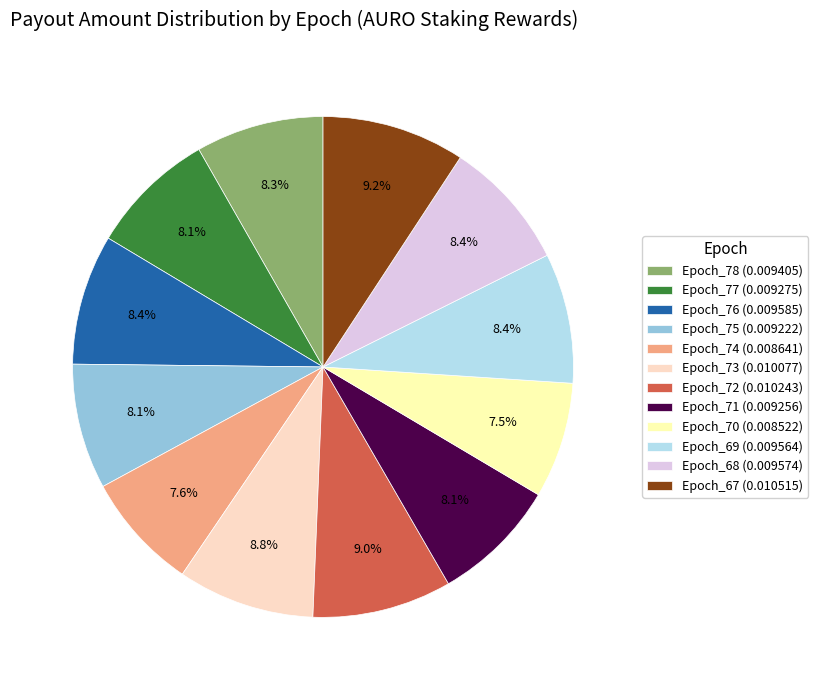

Does Epoch_78 (0.009405) represent more than half of the total?

No